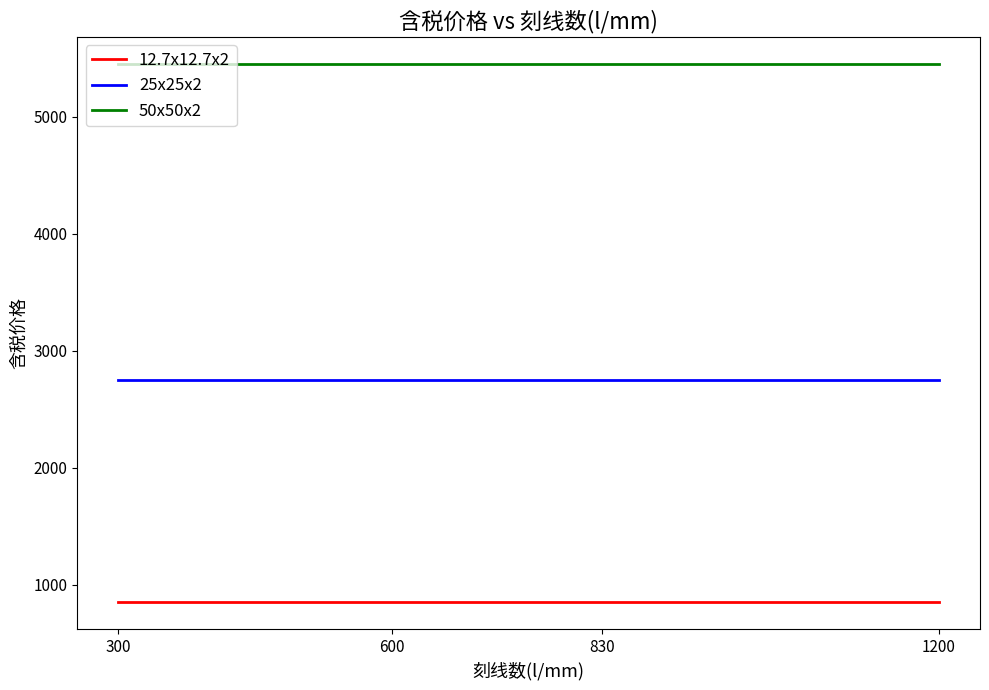

Reading right to left, transcribe all the data shown in this chart.

12.7x12.7x2: 850	850	850	850
25x25x2: 2750	2750	2750	2750
50x50x2: 5450	5450	5450	5450